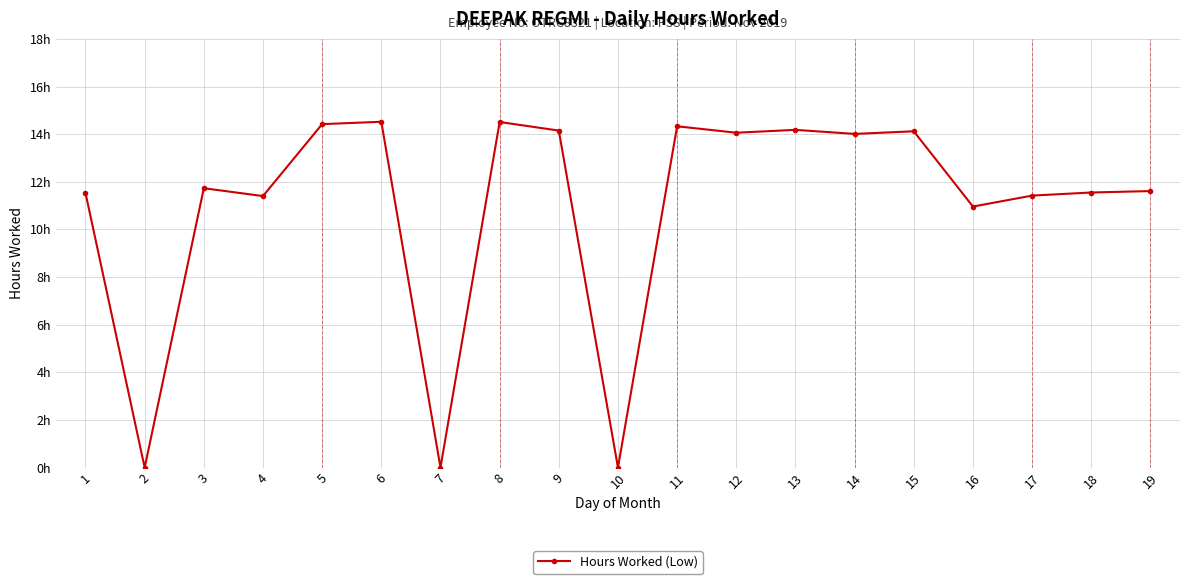

How many points are lower than both their immediate neighbors (excluding endpoints)?

7